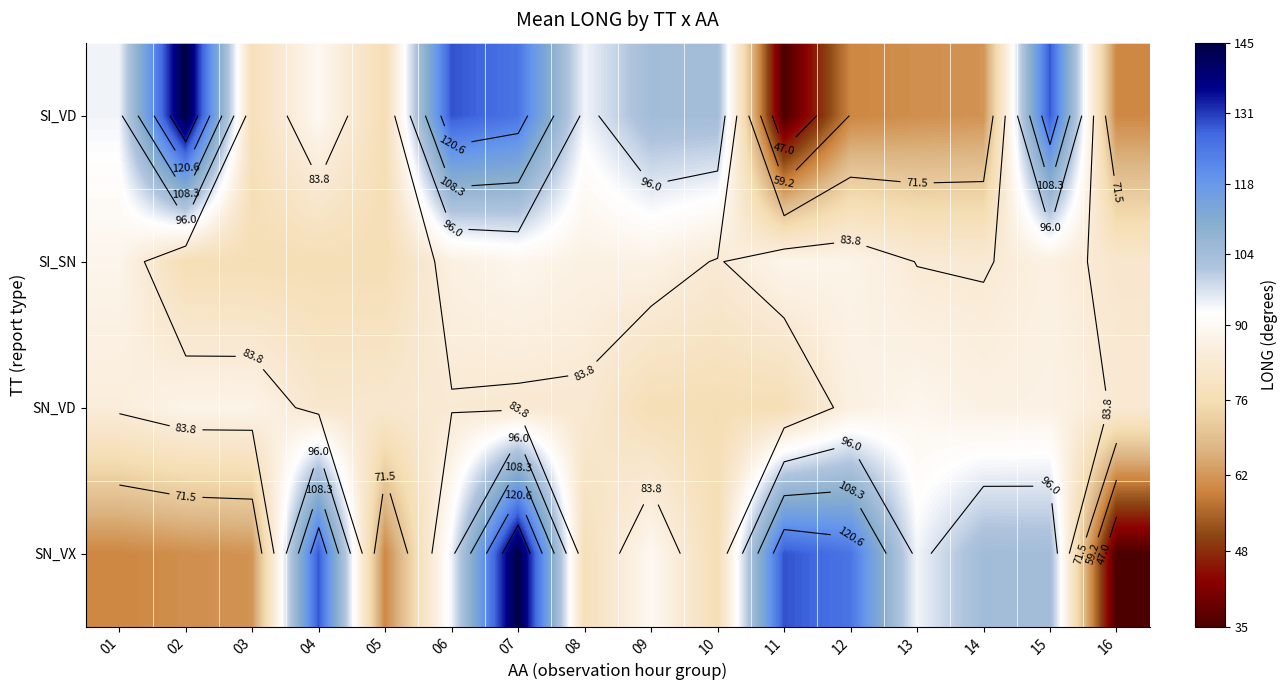

List the labels in order of SN_VX value, smallest first.

16, 01, 05, 02, 03, 10, 08, 09, 06, 13, 15, 14, 12, 04, 11, 07